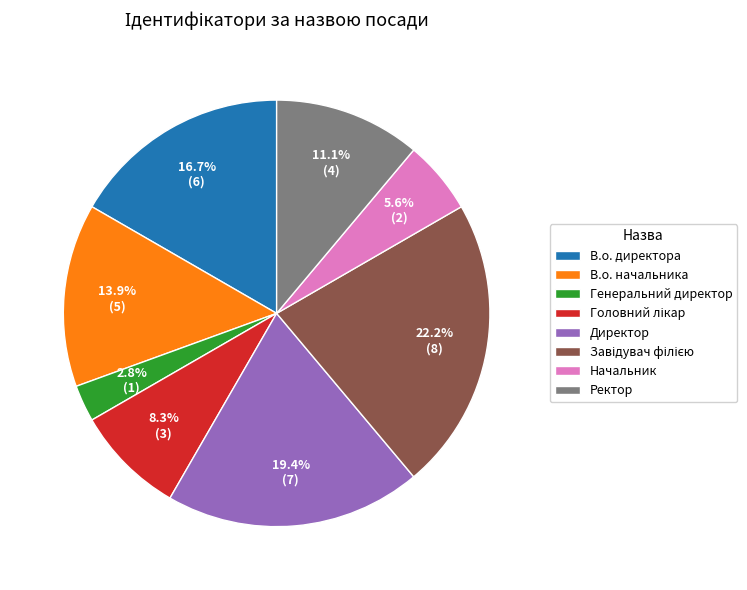

To the nearest percent, what percentage of the pie is Генеральний директор?

3%